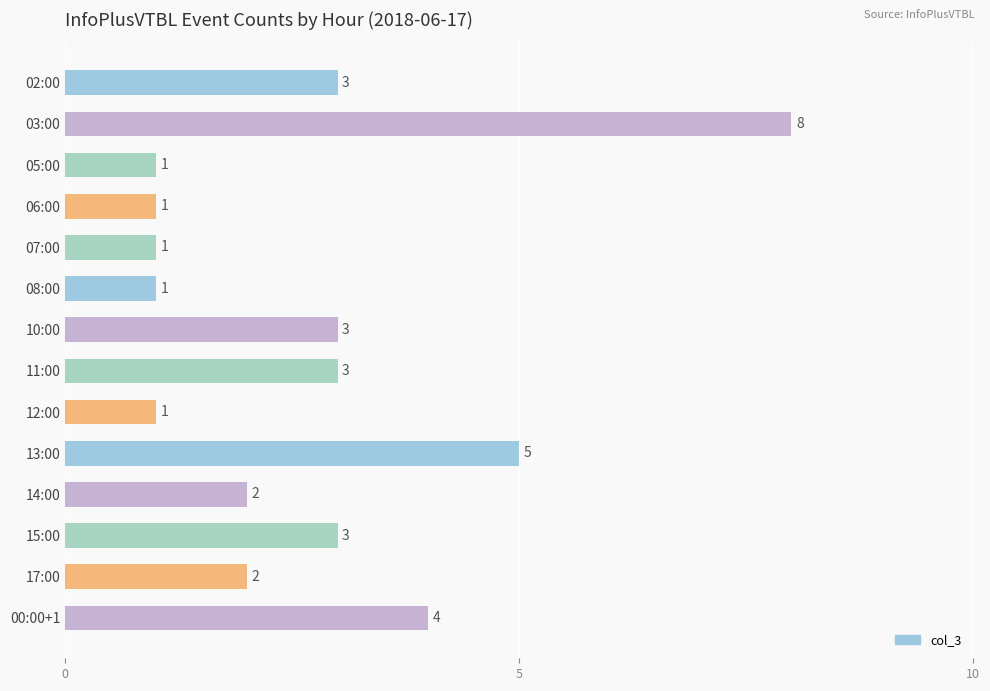

What value does the data have at 15:00?

3